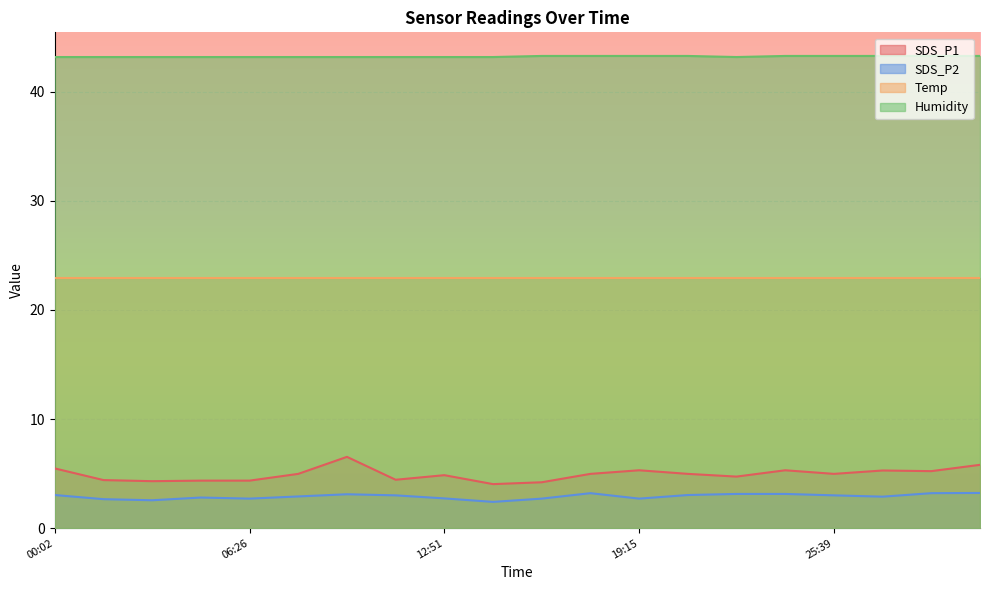

True or false: SDS_P2 and Humidity intersect in this chart.

False